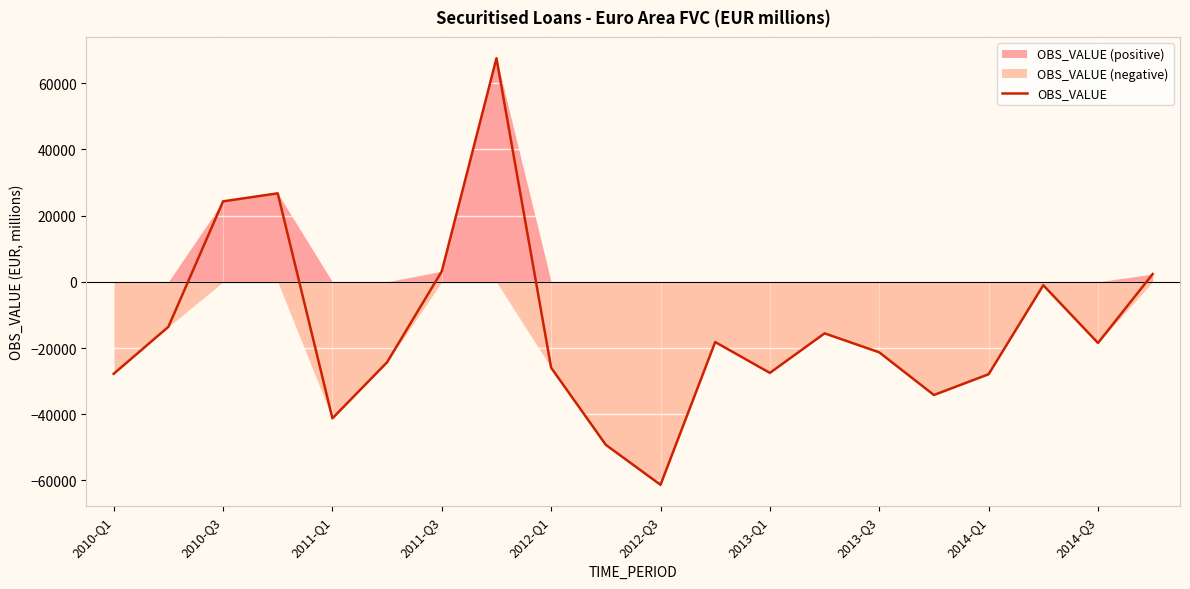

What value does the data have at 13?

-15564.0